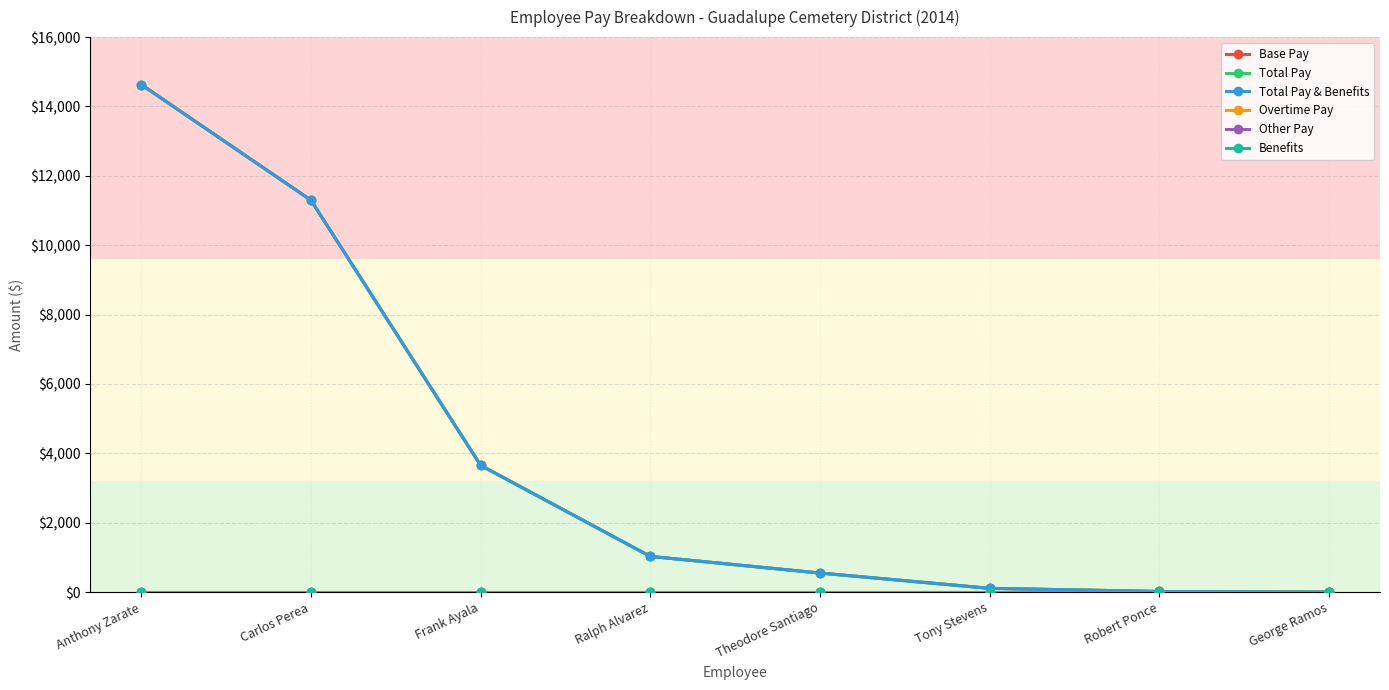

Is this an area chart (filled region under the line)?

No